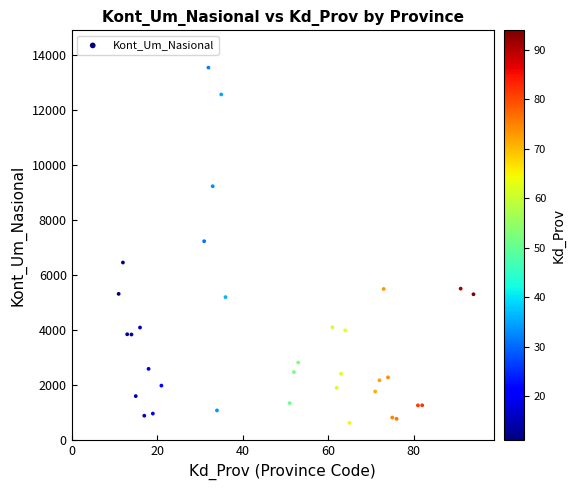

What is the range of X values (max minus min)?

83